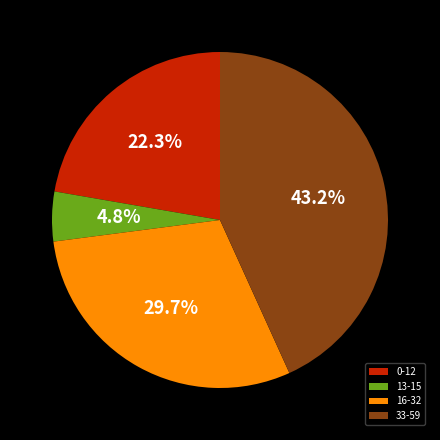

Rank the categories by value from highest to lowest.

33-59, 16-32, 0-12, 13-15